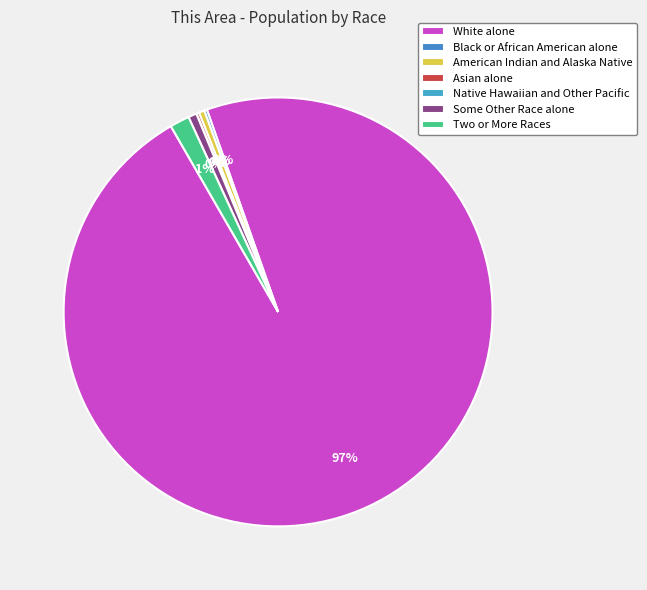

What is the total percentage of American Indian and Alaska Native and Asian alone?

0.6%